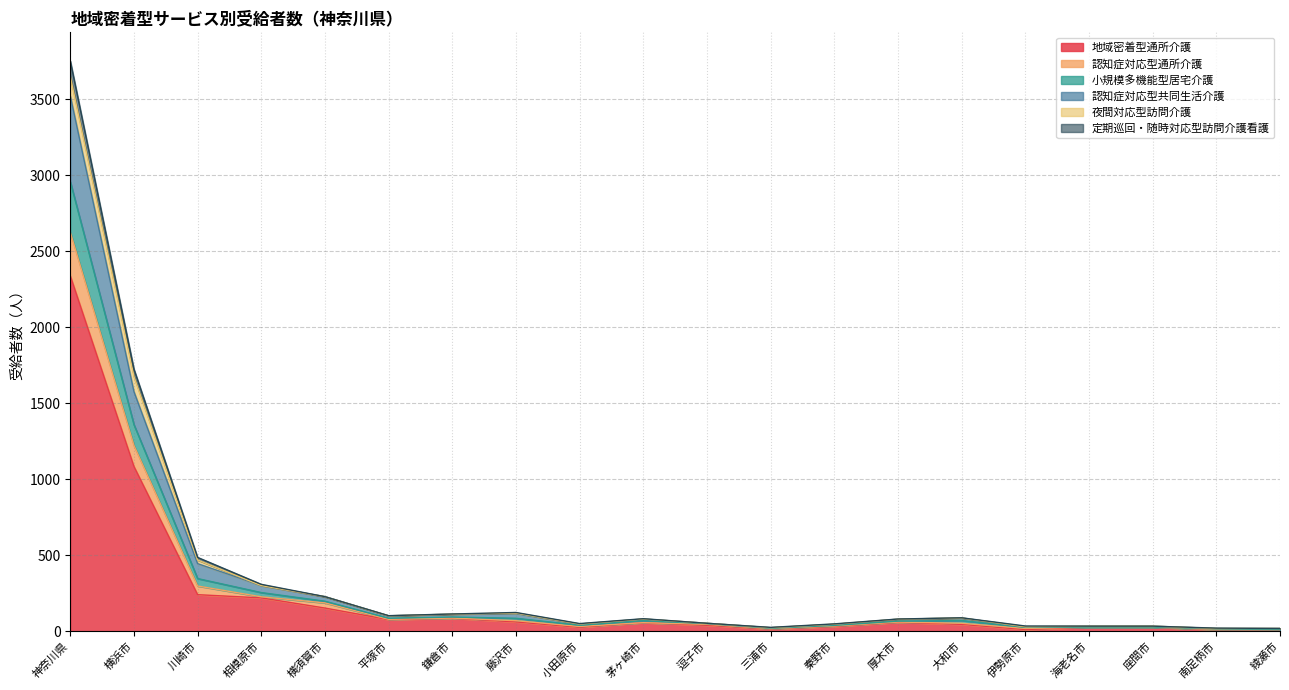

At which category is the sum across all series the highest?

神奈川県